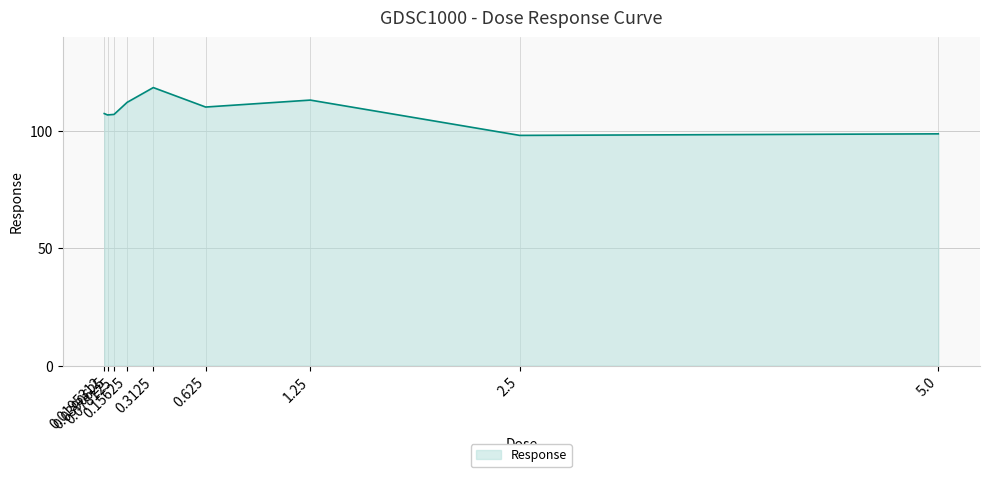

What is the change in value from 0.0390625 to 0.15625?

+5.4